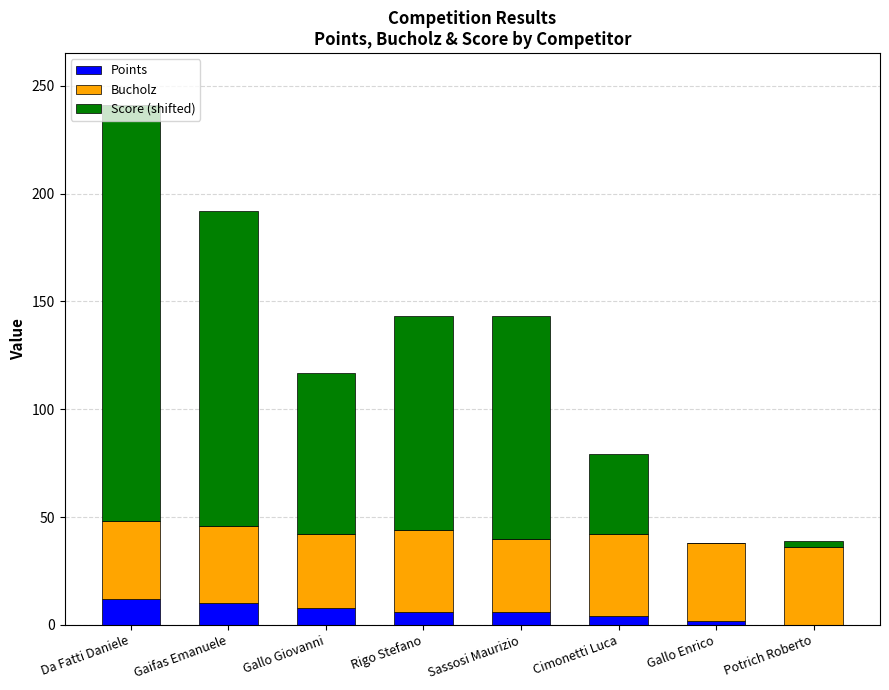

What is the sum of the Points values at Gallo Giovanni and Gaifas Emanuele?

18